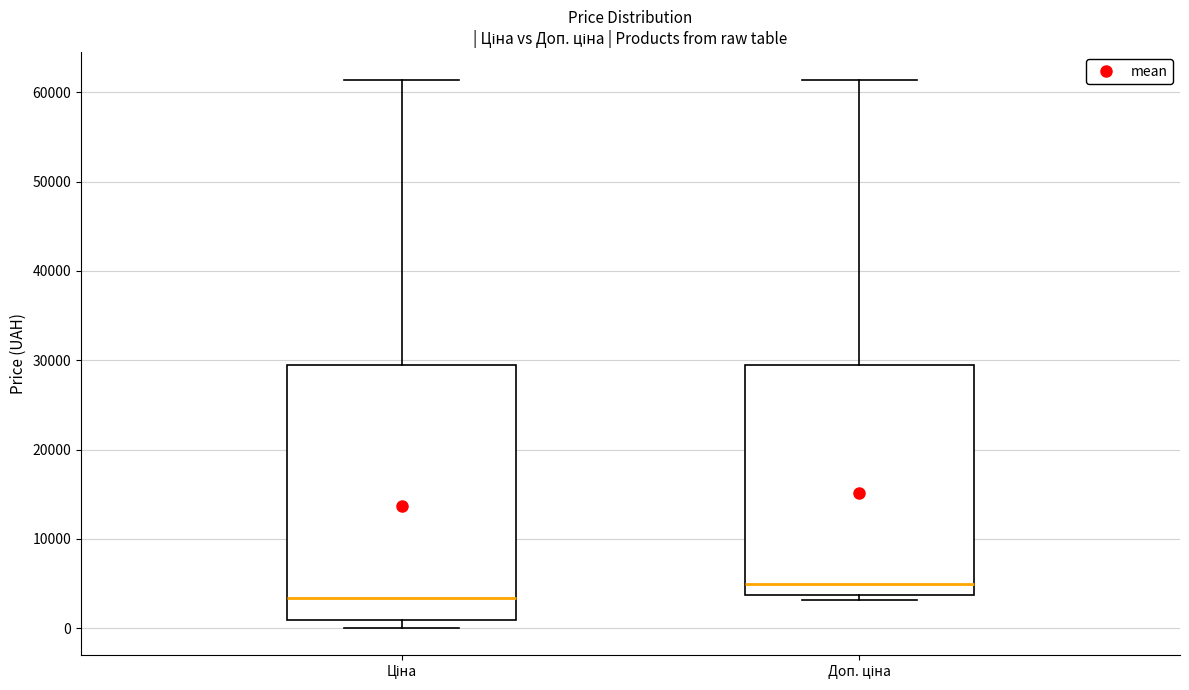

Where does the upper whisker of the box for Доп. ціна end on the y-axis? The values are not printed on the chart, so give them approximately, as read against the axis.

61000